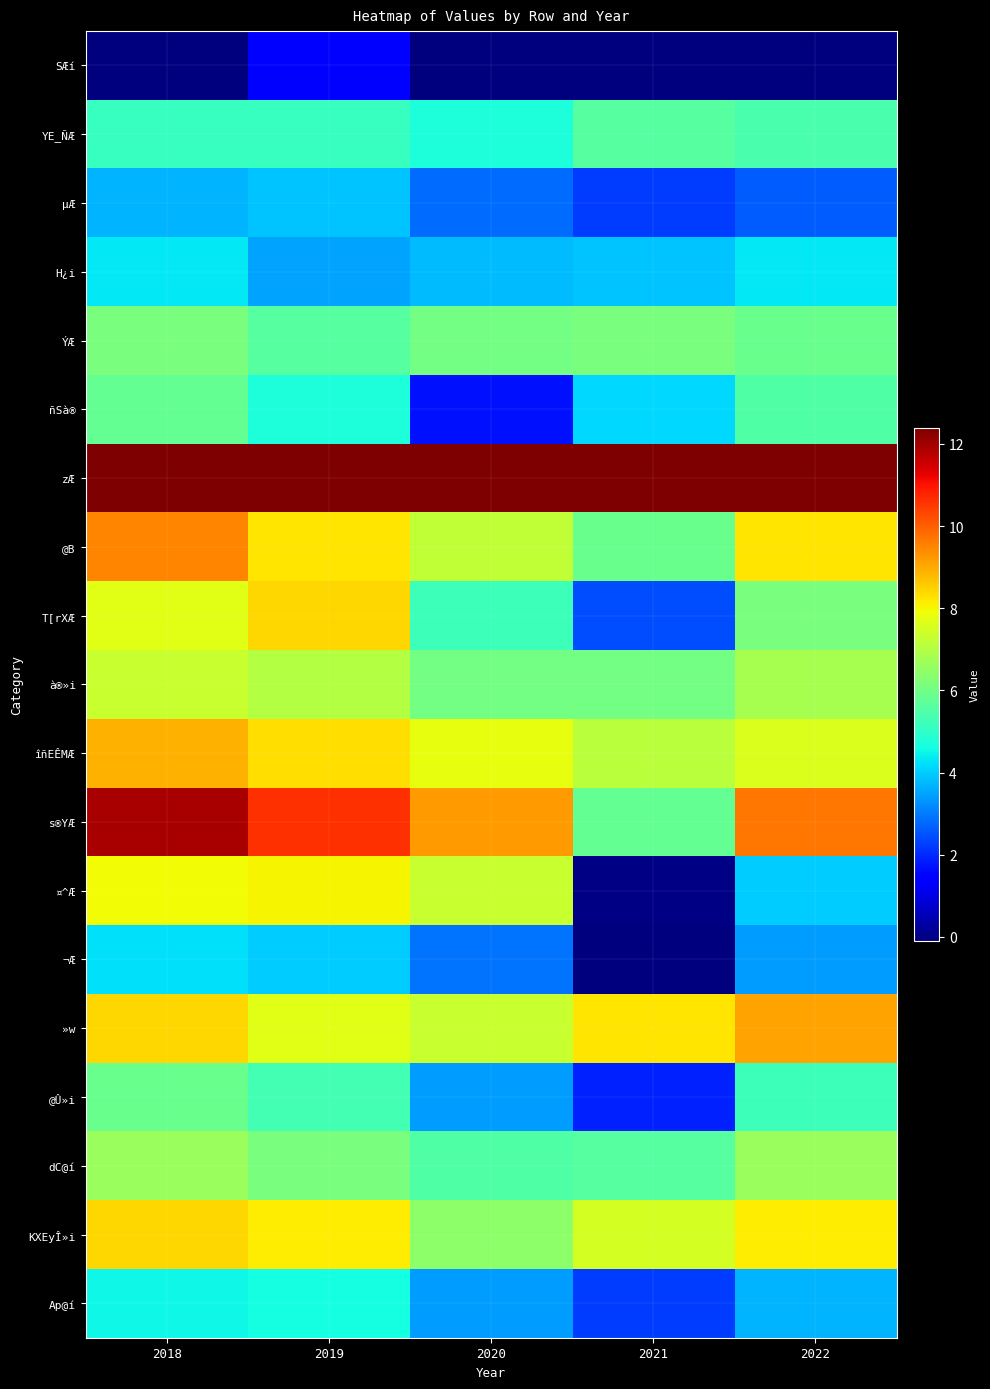

Count the number of data series in this chart.

19